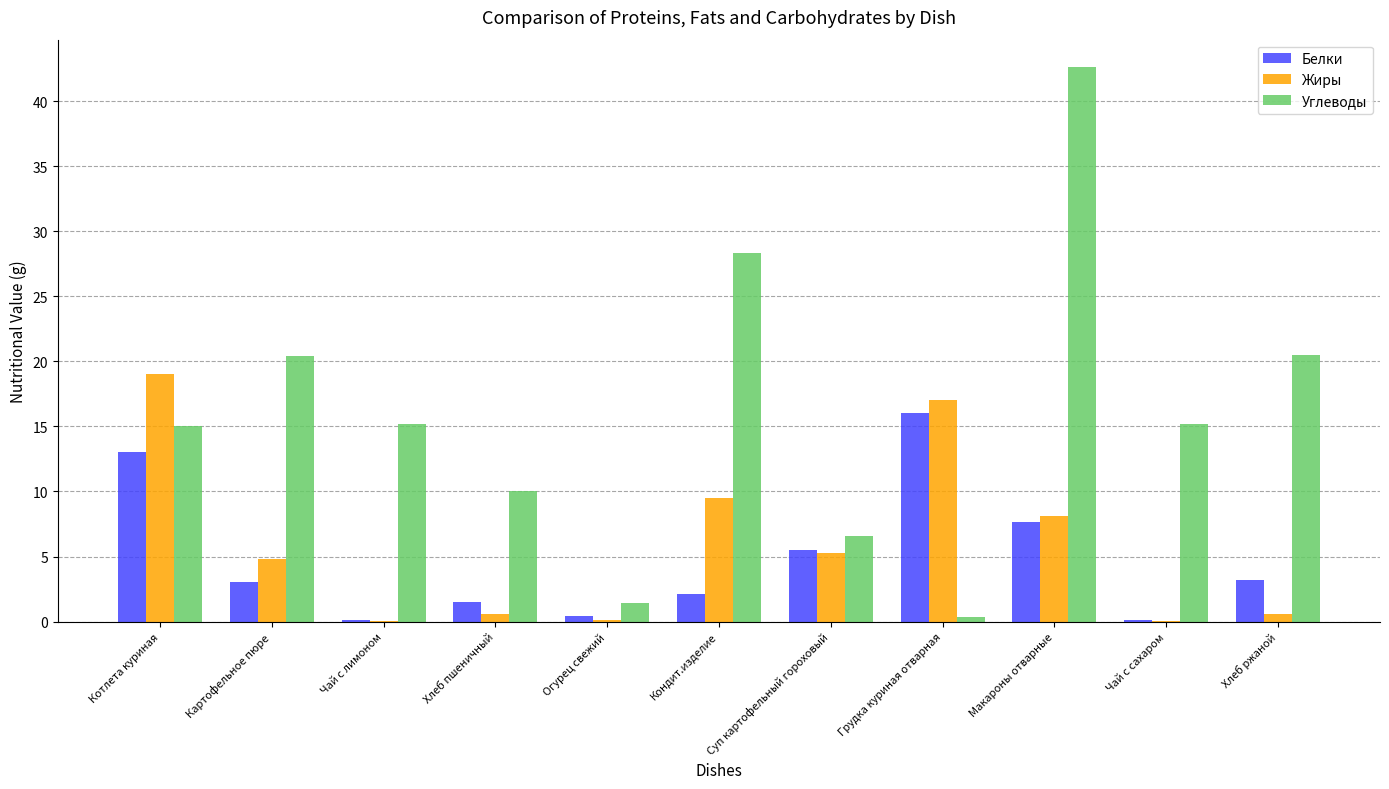

True or false: Жиры has a value of 0.0 at Чай с лимоном.

True